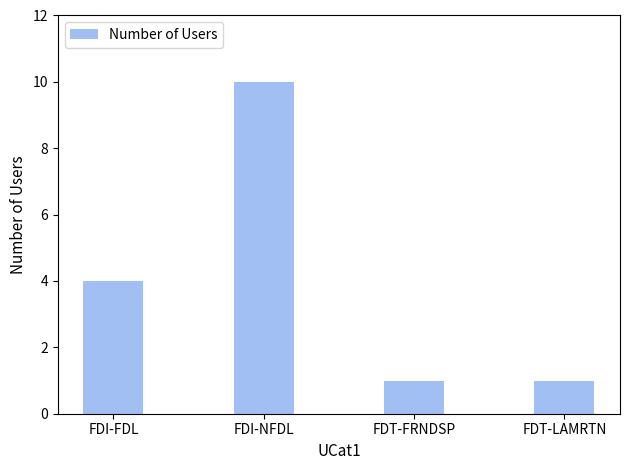

True or false: the data shows 1 at FDT-LAMRTN.

True